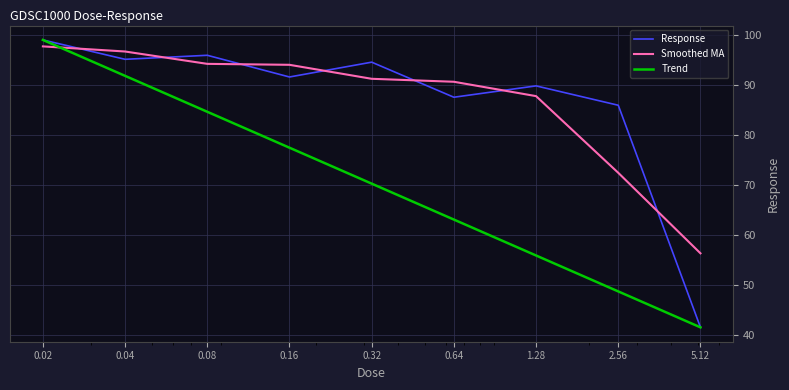

What is the greatest value displayed?

98.9